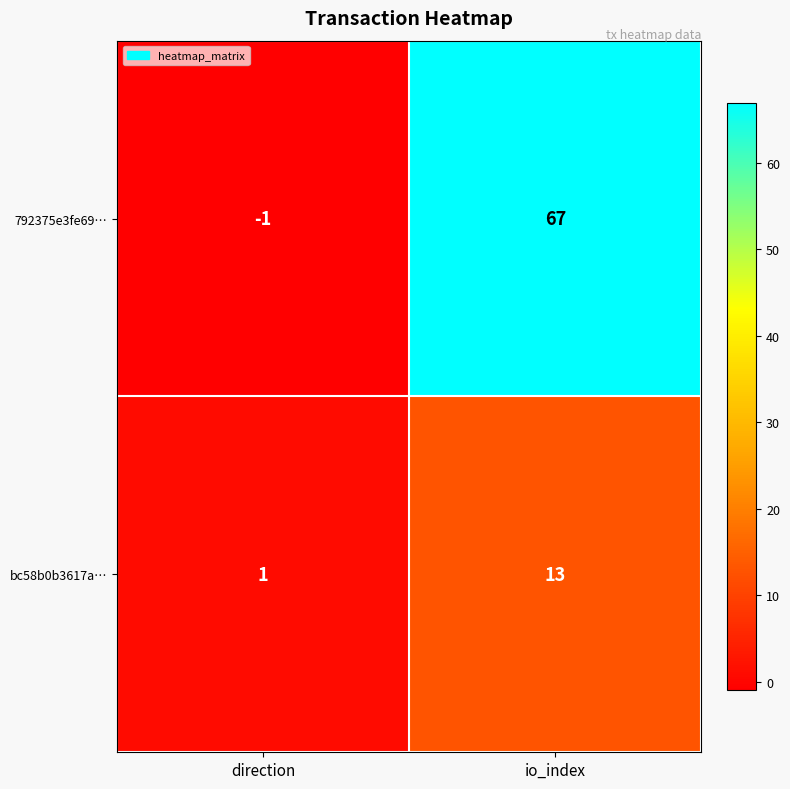

At direction, list the series in order from largest to smallest.

bc58b0b3617a…, 792375e3fe69…